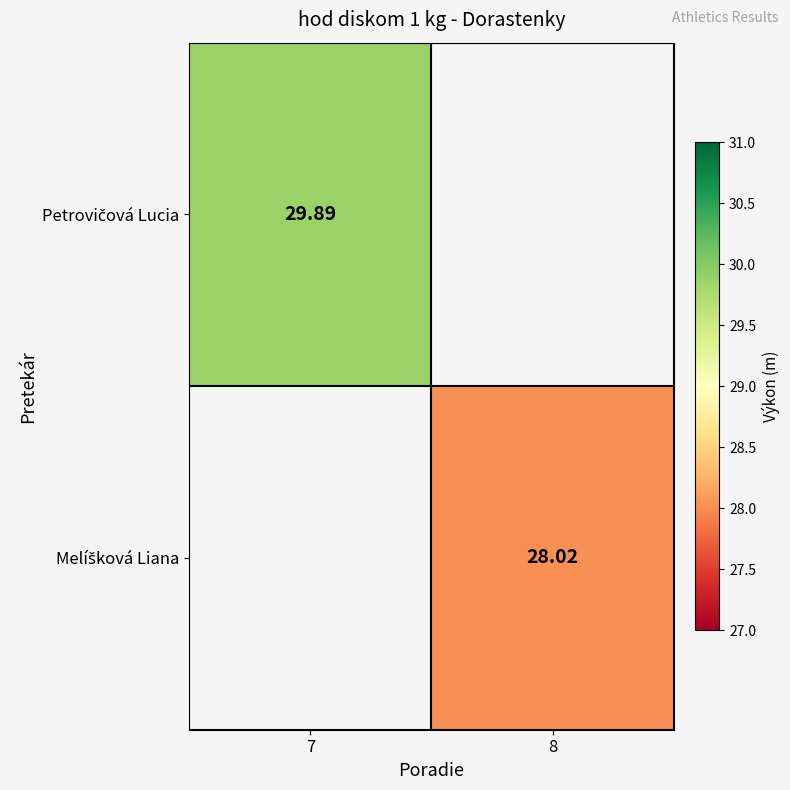

Rank the series by their average value, from highest to lowest.

Petrovičová Lucia, Melíšková Liana